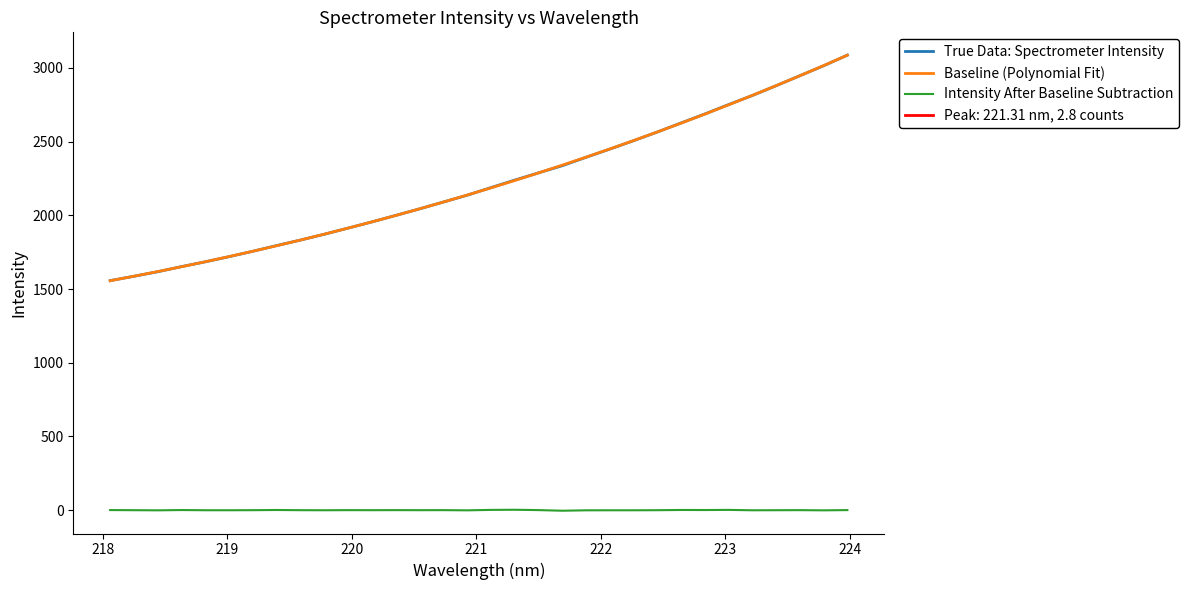

True or false: Baseline (Polynomial Fit) and Intensity After Baseline Subtraction intersect in this chart.

False